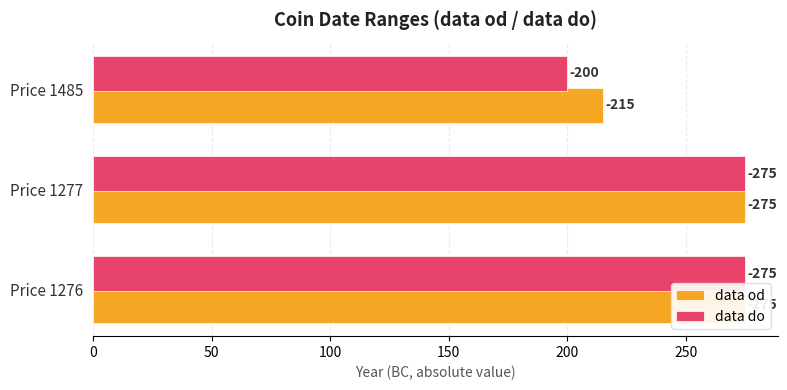

What are all the series names shown in the legend?

data od, data do